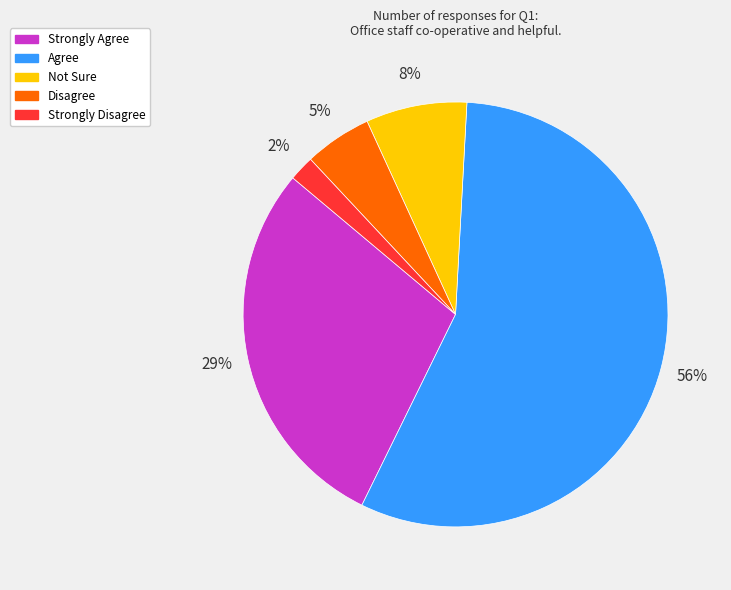

Is it true that Strongly Agree is 29% of the pie?

True